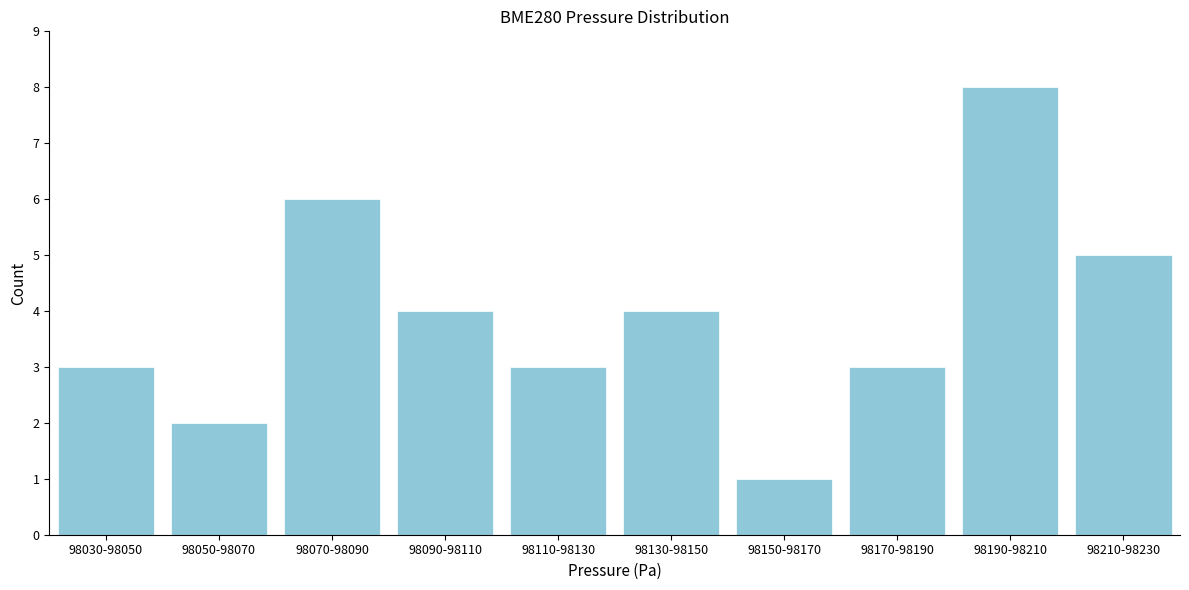

Reading left to right, what are all the values shown in this chart?

98030-98050=3	98050-98070=2	98070-98090=6	98090-98110=4	98110-98130=3	98130-98150=4	98150-98170=1	98170-98190=3	98190-98210=8	98210-98230=5